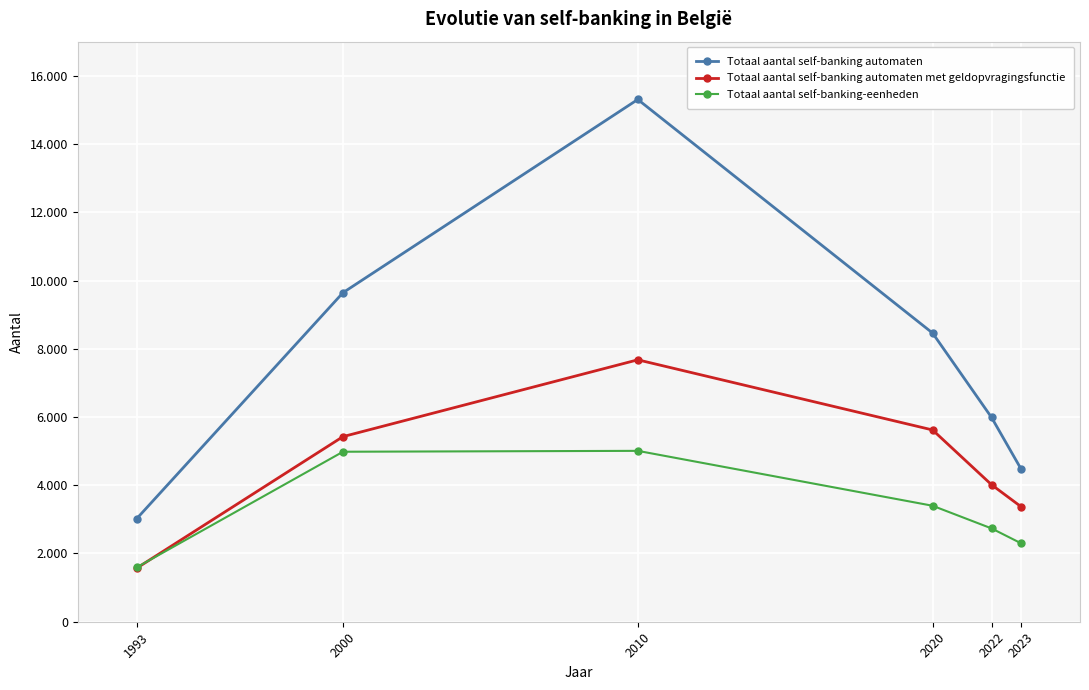

What are all the series names shown in the legend?

Totaal aantal self-banking automaten, Totaal aantal self-banking automaten met geldopvragingsfunctie, Totaal aantal self-banking-eenheden